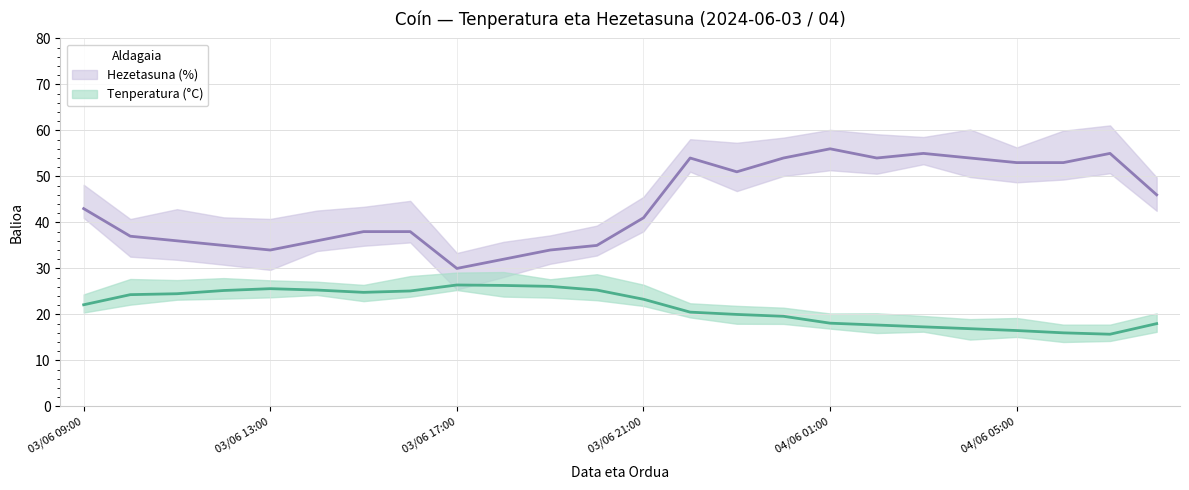

At which category does the chart reach its minimum across all series?

04/06 07:00